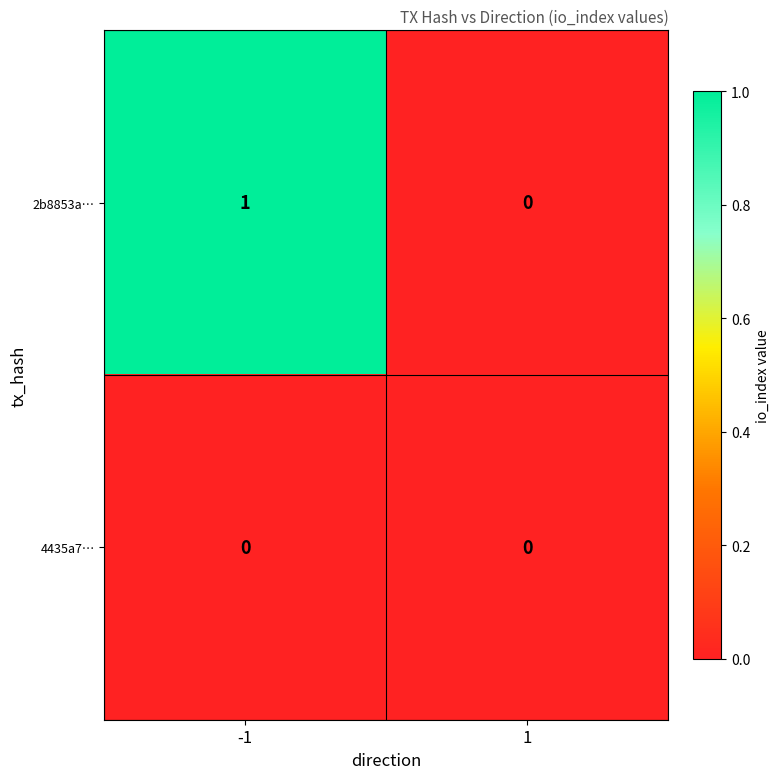

Reading left to right, what are all the values shown in this chart?

2b8853a…: -1=1	1=0
4435a7…: -1=0	1=0